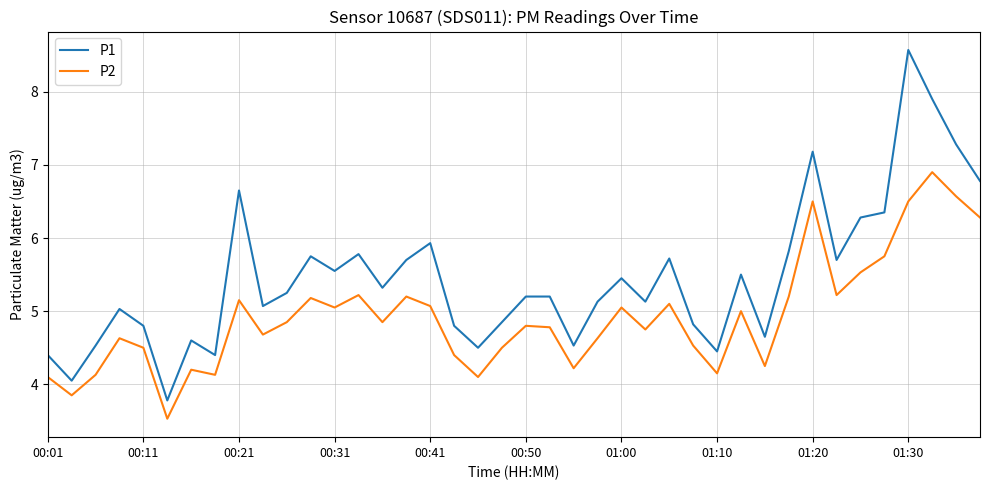

In P2, how many points are higher than both neighbors (excluding endpoints)?

12